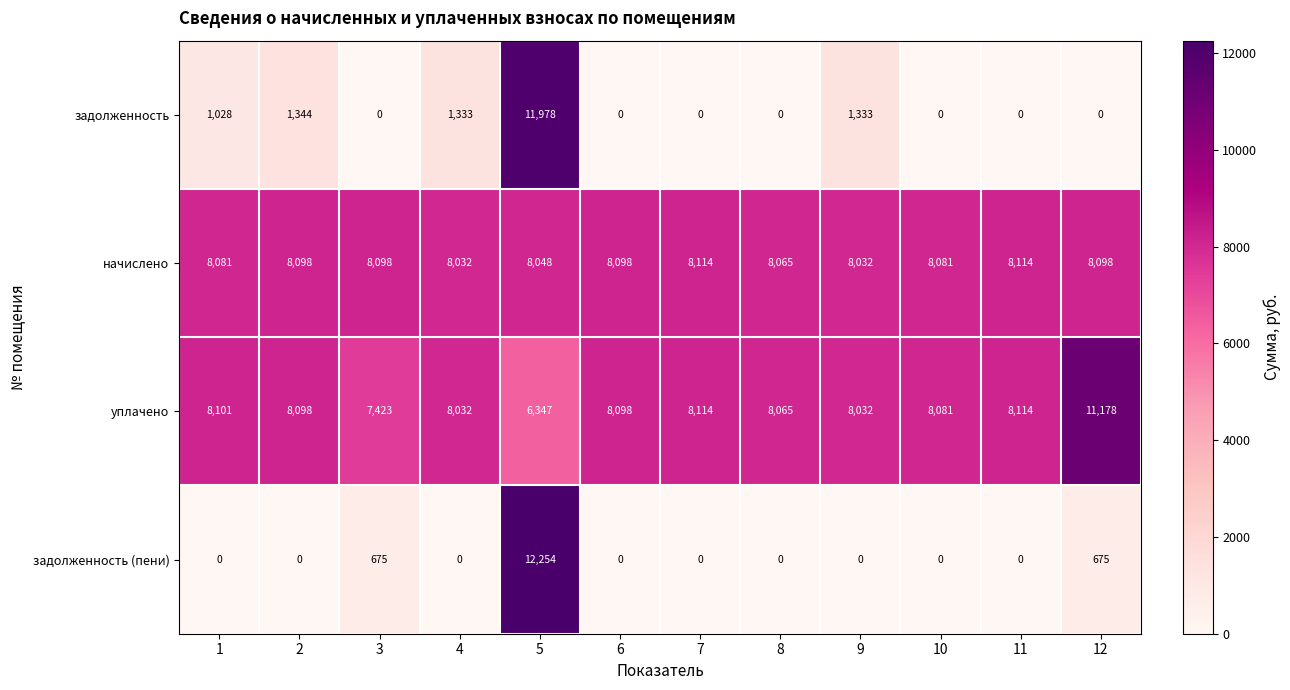

What is the sum of all задолженность (пени) values?

13604